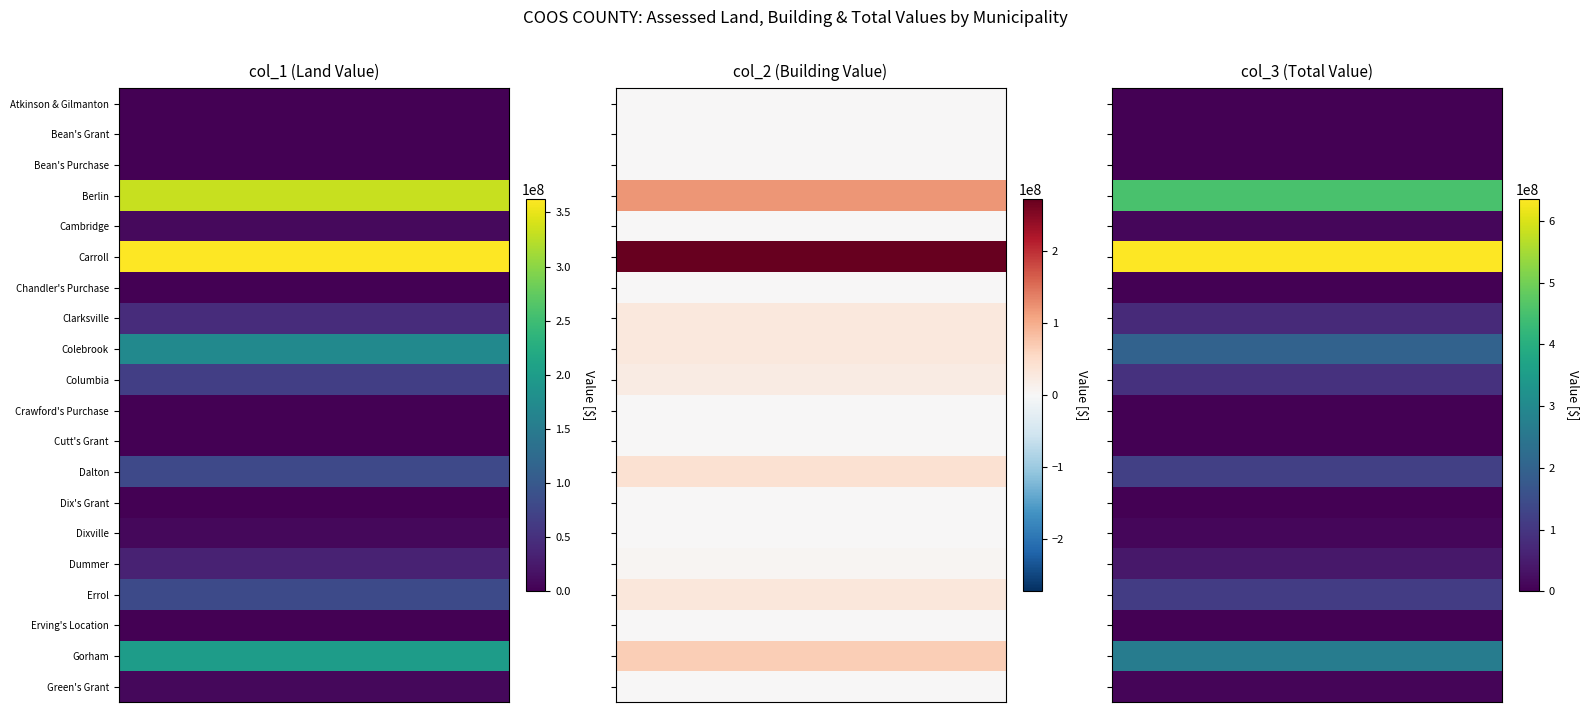

The col_3 series shows 89888590 at 9. True or false?

True